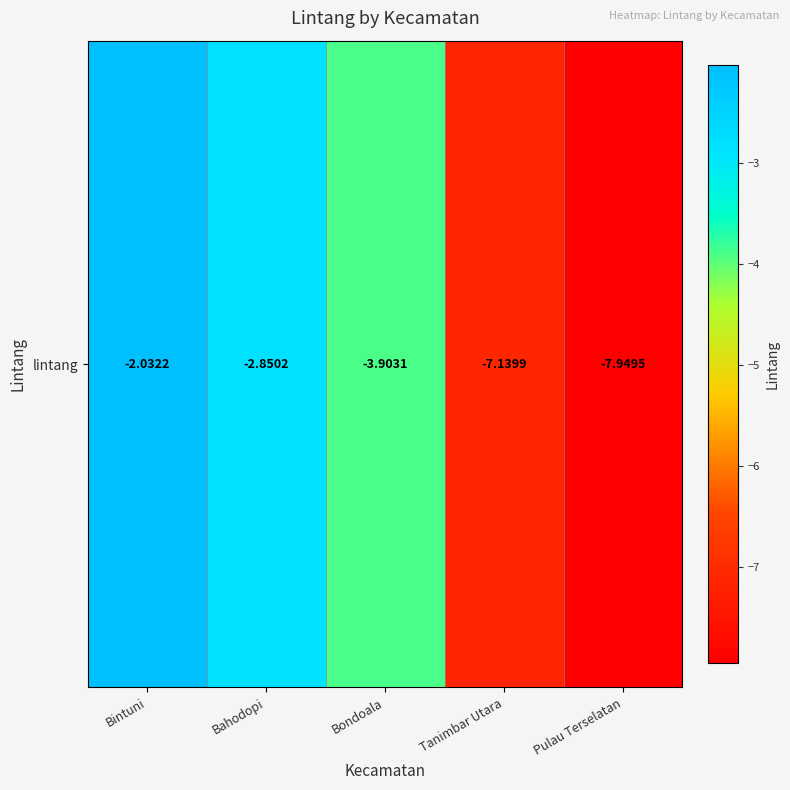

True or false: the data shows -7.9 at Pulau Terselatan.

True